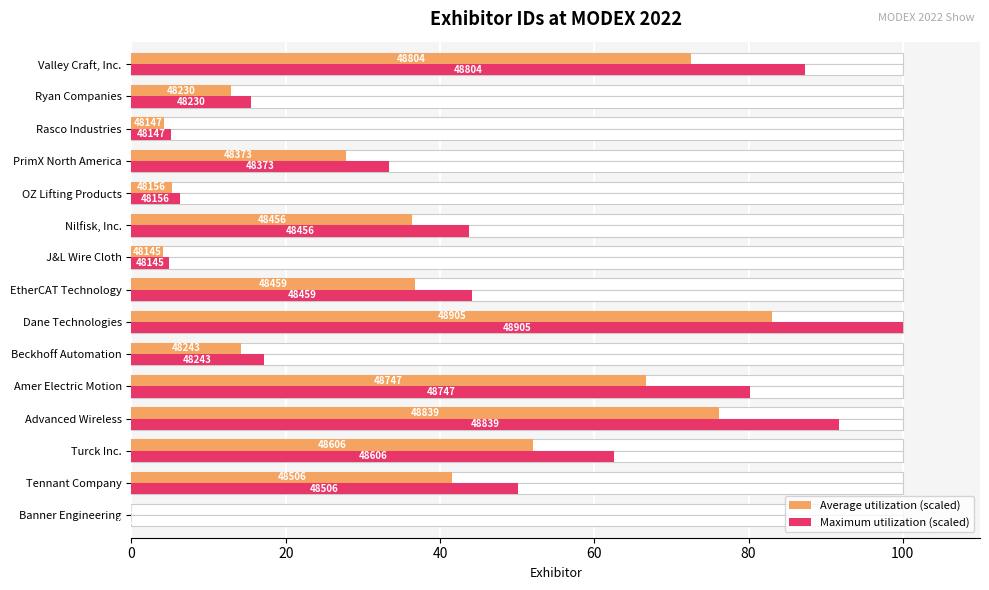

The value of Maximum utilization (scaled) at Ryan Companies is 15.5. True or false?

True